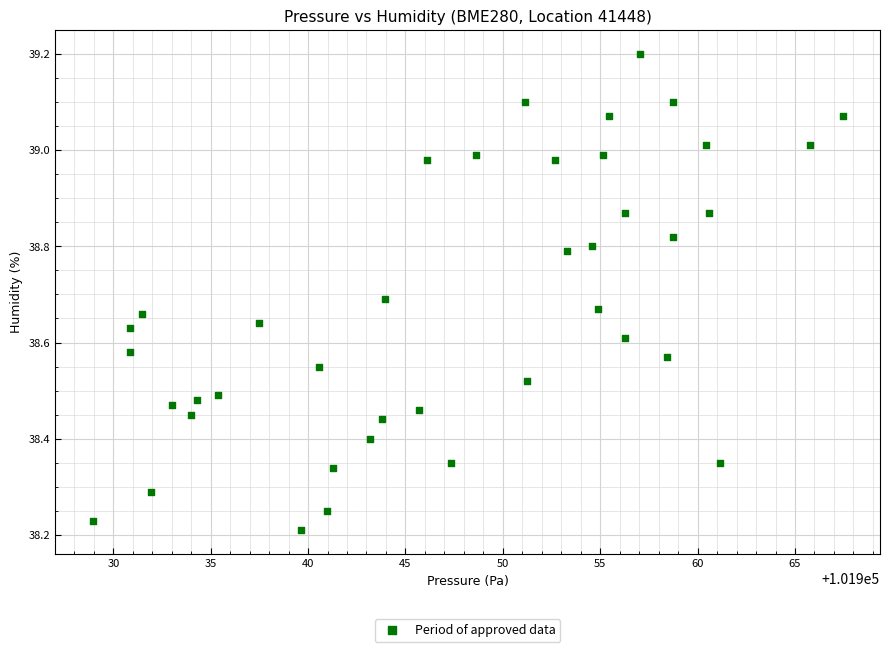

What is the range of Y values (max minus min)?

1.0